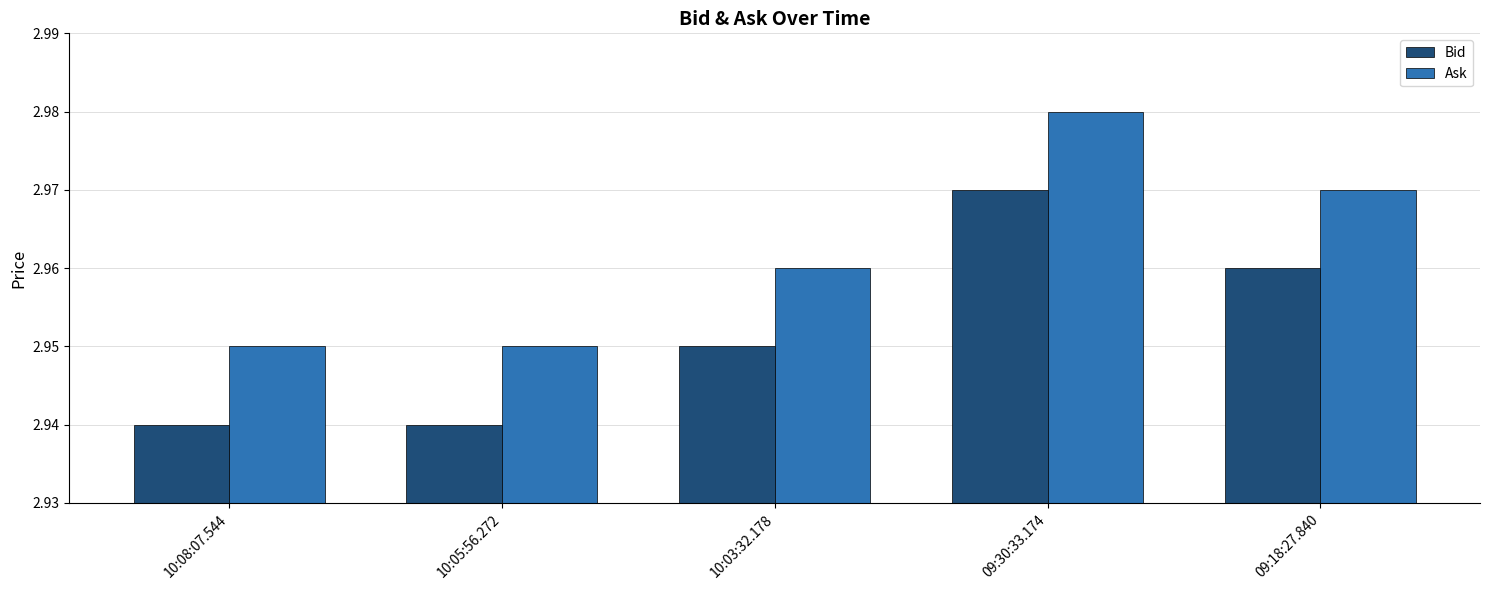

List the series in order of their overall mean, lowest first.

Bid, Ask